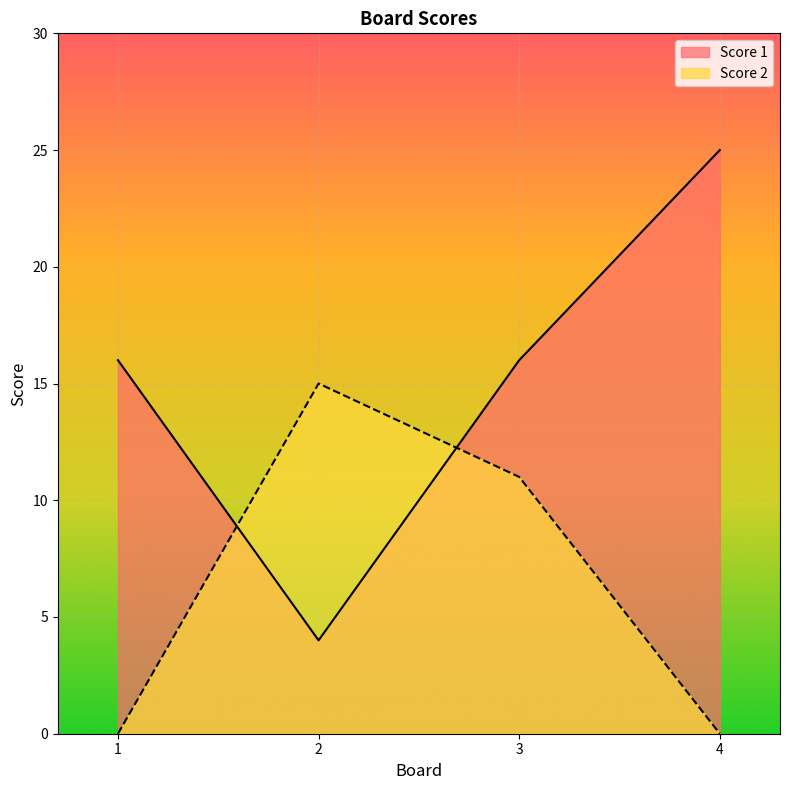

At which label does Score 2 first exceed 11?

2